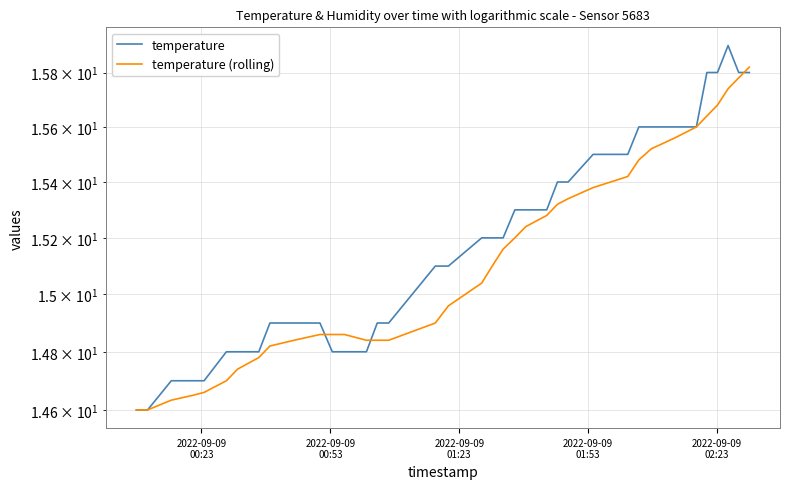

What is the average value of the temperature (rolling) series?

15.1